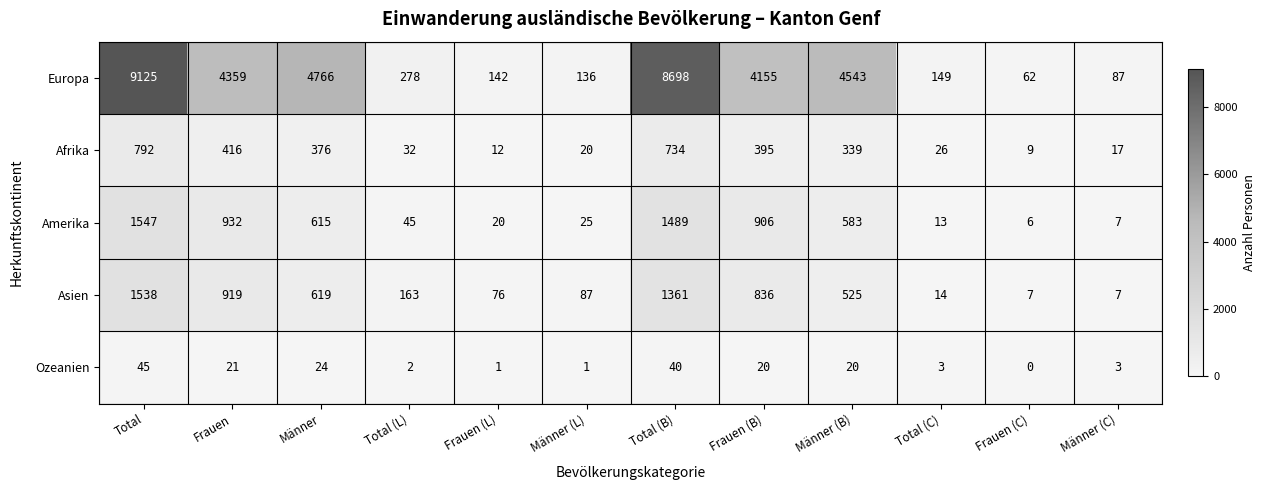

Count the number of categories in the chart.

12